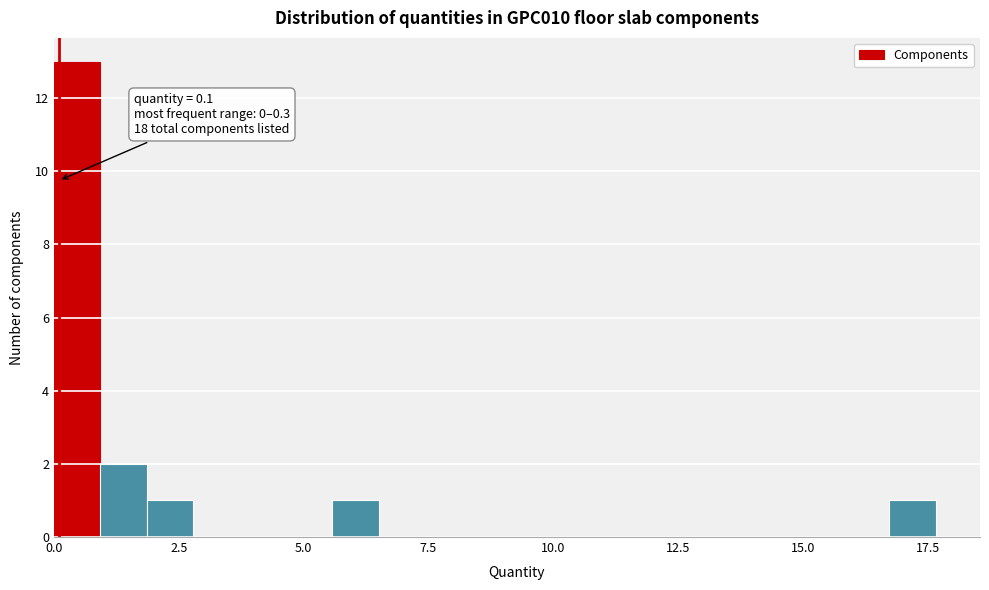

Read against the x-axis, roughly where is the centre of the tallest bar?

0.5